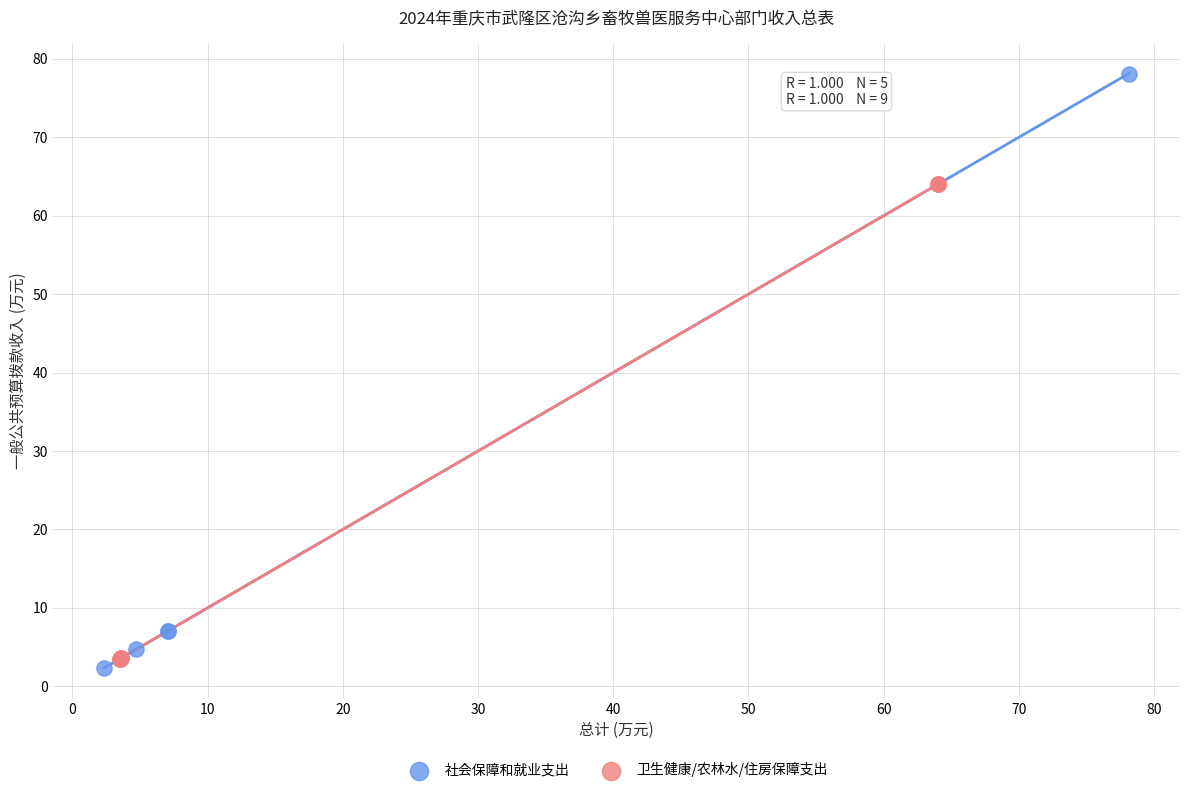

Which series has the widest spread of Y values?

社会保障和就业支出